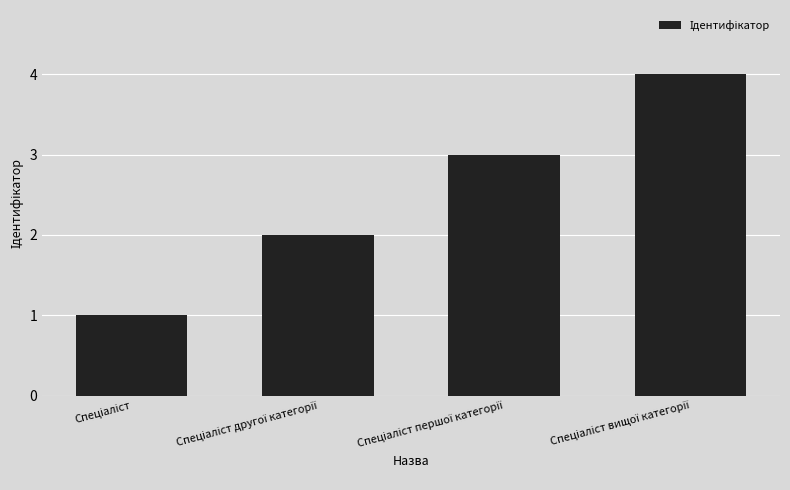

What is the difference between the maximum and minimum values?

3